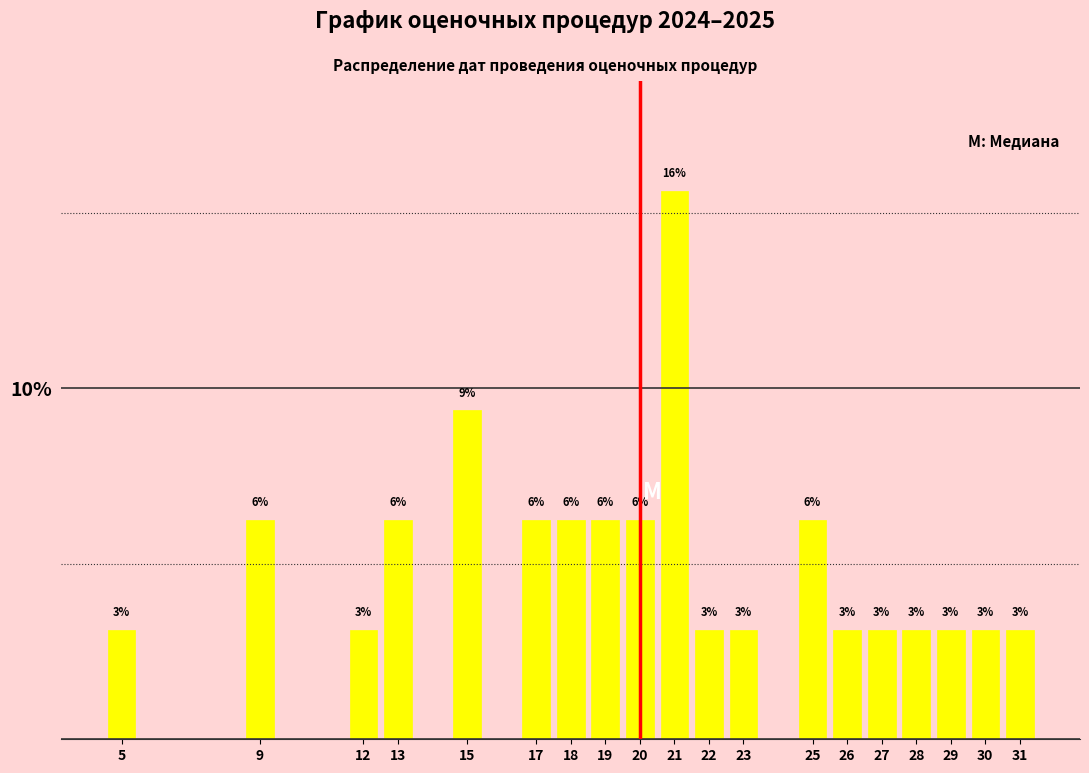

How many bars are there in total?

19